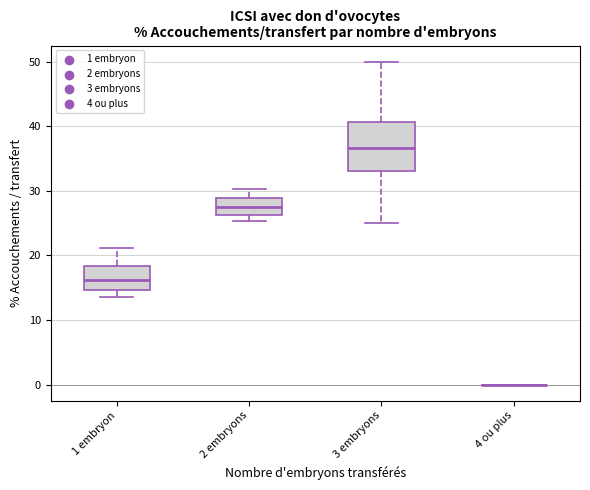

Which box is the tallest, from its lower edge to its upper edge?

3 embryons